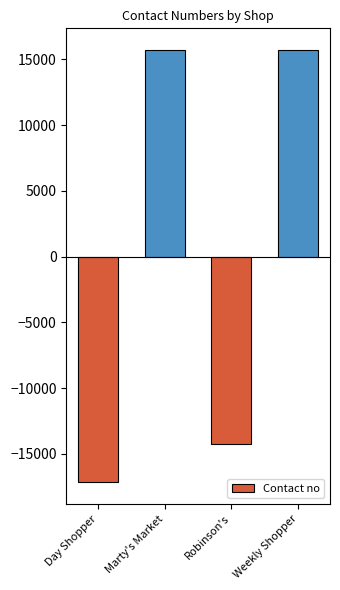

How many values exceed 15716?

2